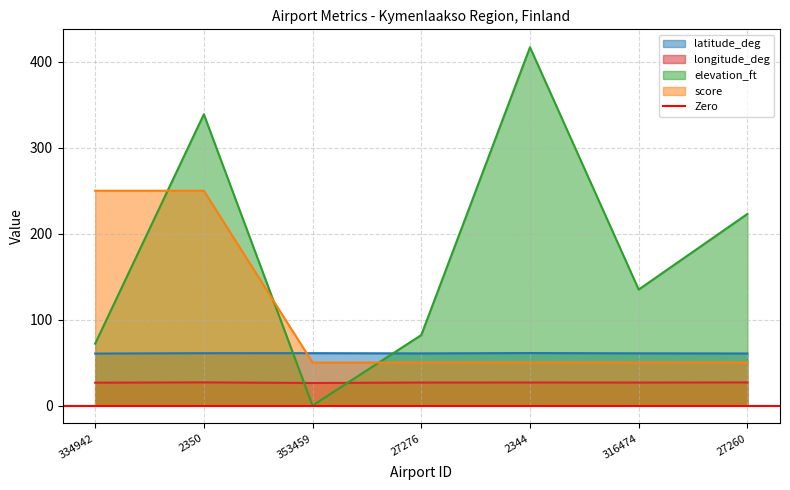

Which has a higher value, 316474 or 2344?

2344